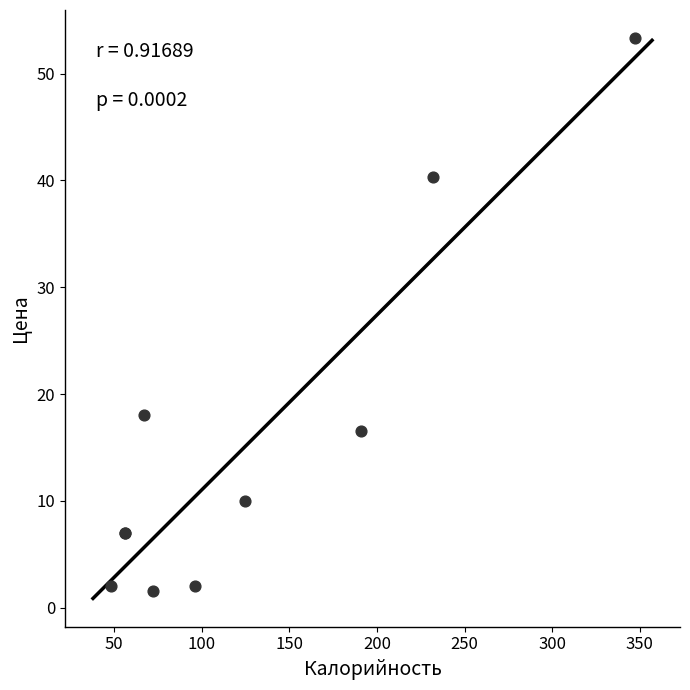

What Y value in the scatter plot is closest to 27?

18.0